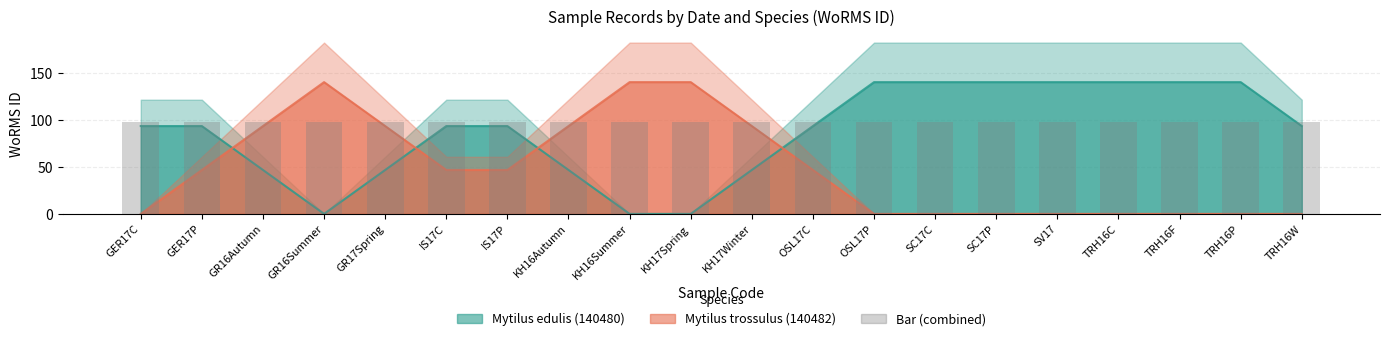

What is the label of the 3rd bar from the right?

TRH16F